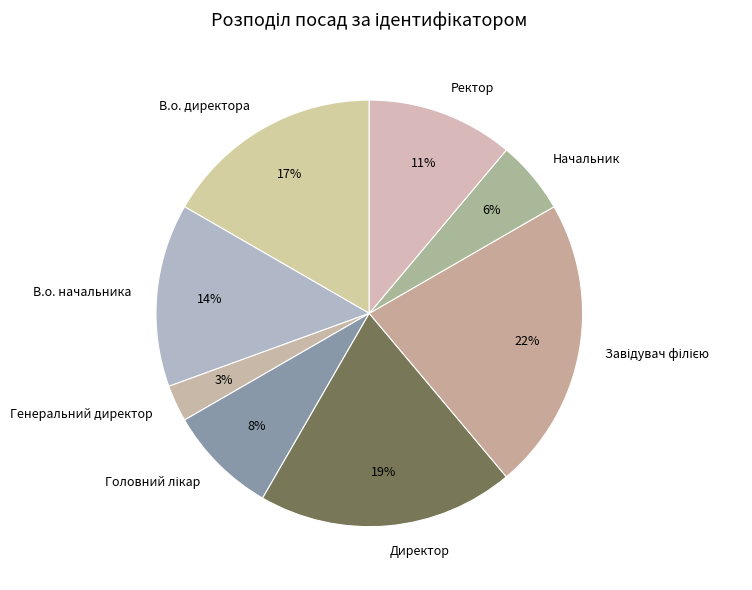

Do Генеральний директор and Начальник together represent more than half of the pie?

No